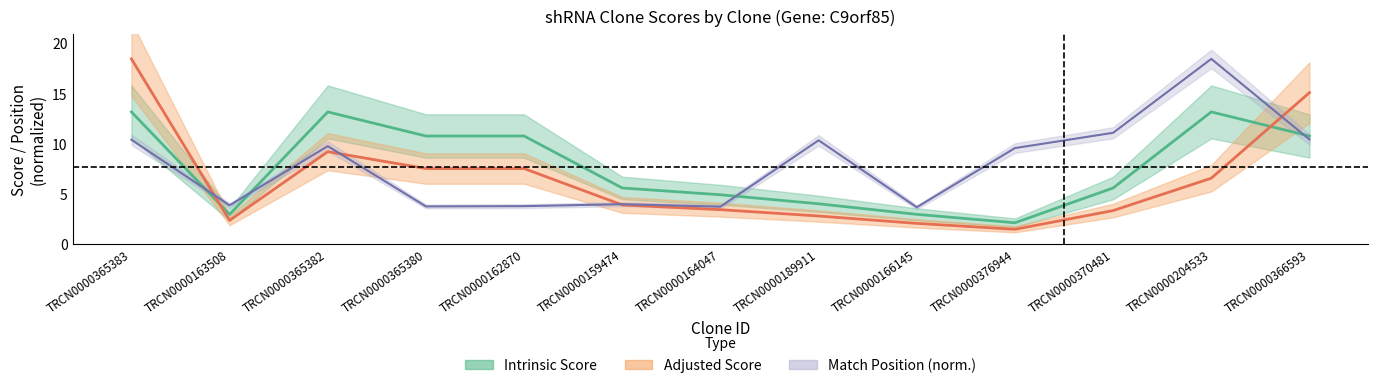

Reading left to right, extract all data points from this chart.

Match Position: 10.4	3.9	9.8	3.8	3.8	4.0	3.8	10.4	3.7	9.6	11.1	18.5	10.5
Adjusted Score: 18.5	2.4	9.2	7.6	7.6	3.9	3.5	2.8	2.1	1.5	3.4	6.6	15.1
Intrinsic Score: 13.2	3.0	13.2	10.8	10.8	5.6	5.0	4.0	3.0	2.2	5.6	13.2	10.8